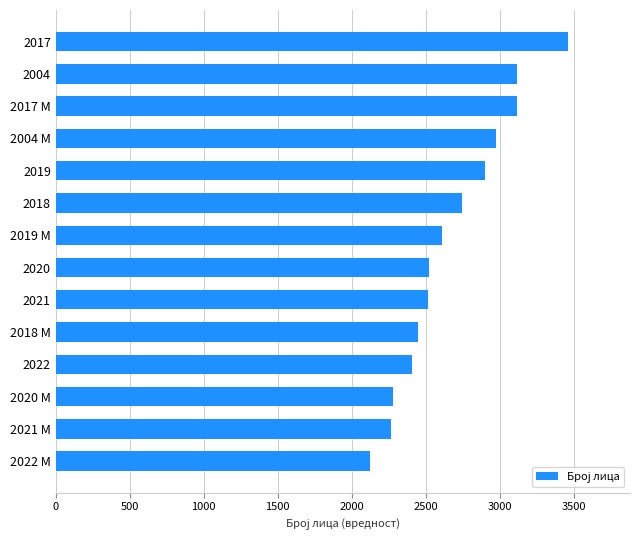

Which has a higher value, 2022 М or 2004 М?

2004 М